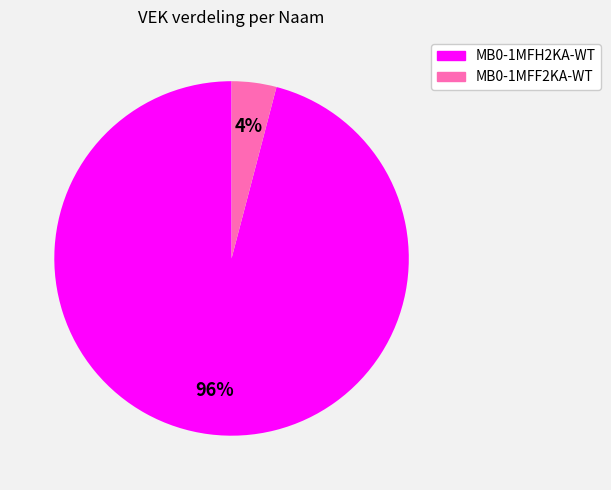

How many segments does this pie chart have?

2